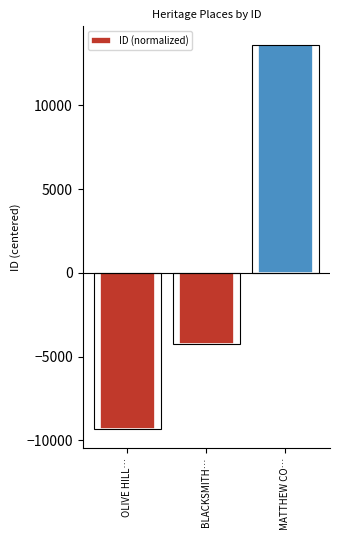

Which label corresponds to the smallest value in the chart?

OLIVE HILL…